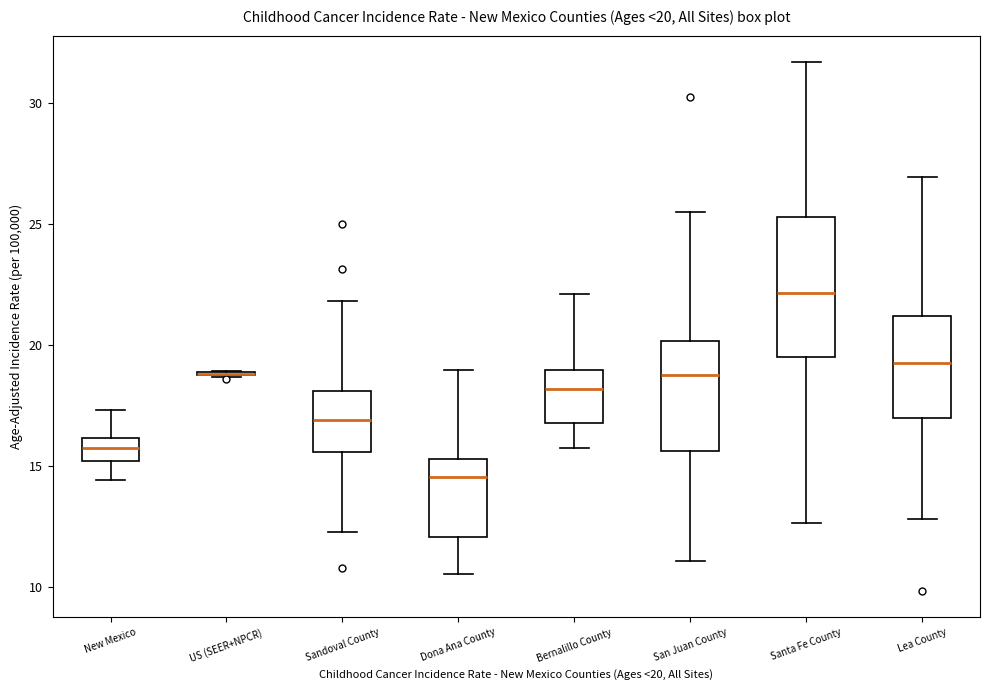

Comparing the boxes themselves (not the whiskers), which one is the tallest?

Santa Fe County